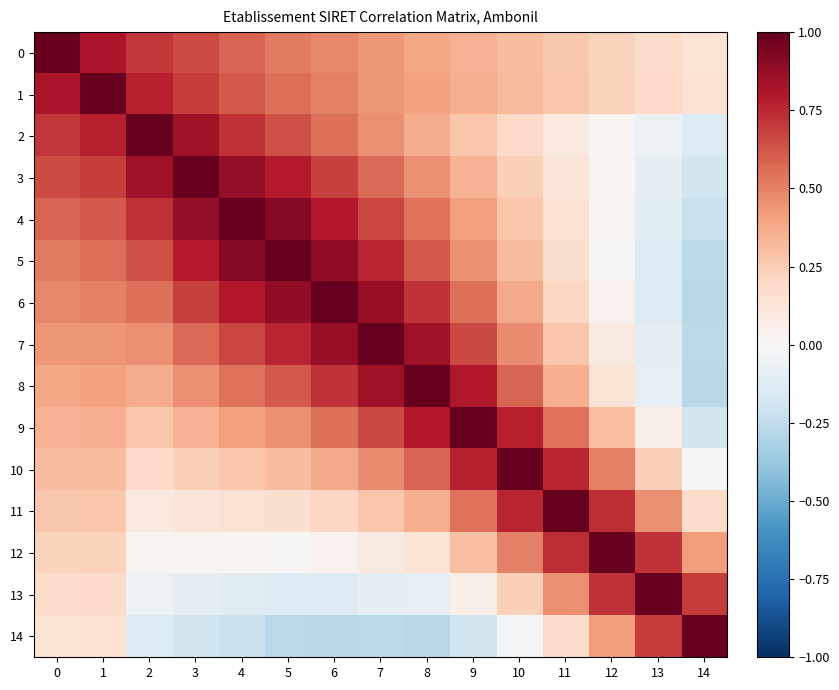

What is the greatest value displayed?

1.0